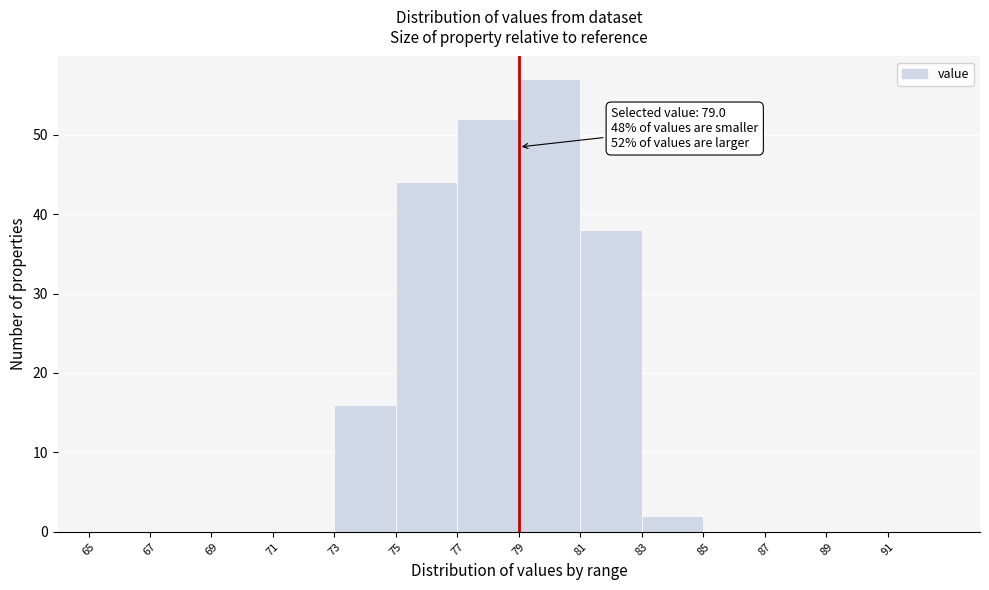

Which range on the x-axis has the tallest bar?

79 to 81